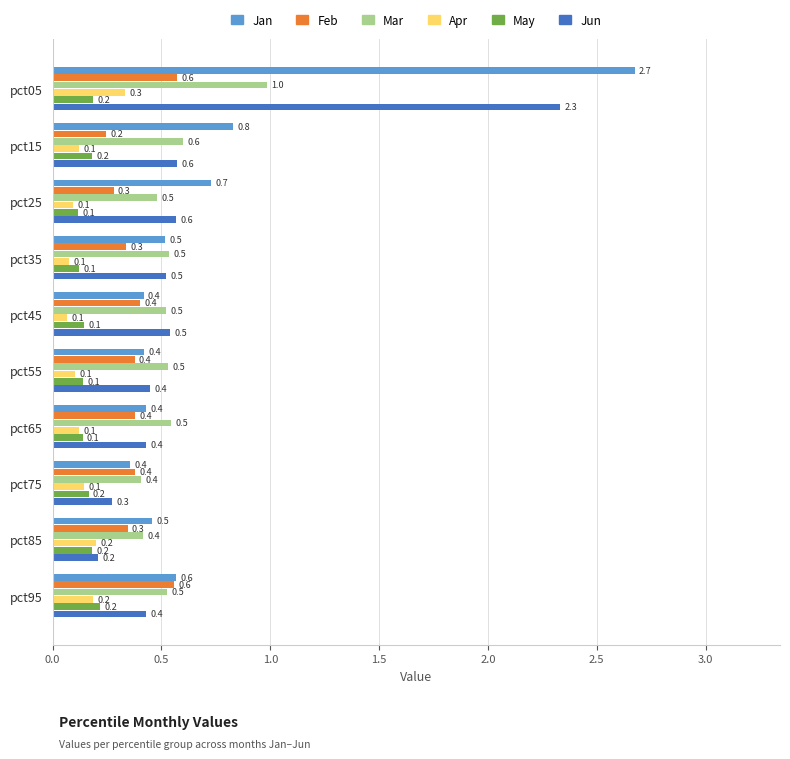

The value of Apr at pct95 is 0.2. True or false?

True